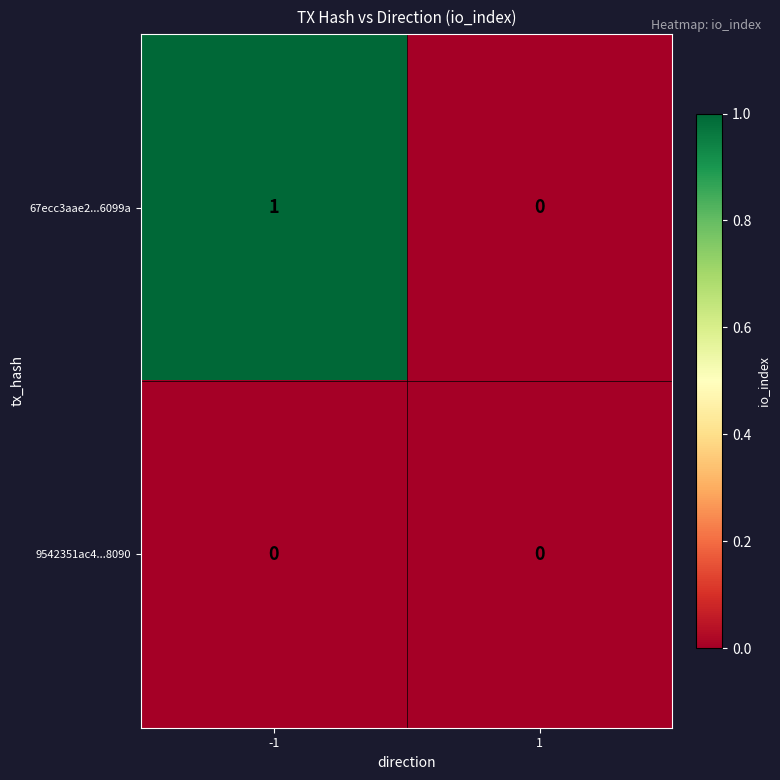

Count the number of data series in this chart.

2